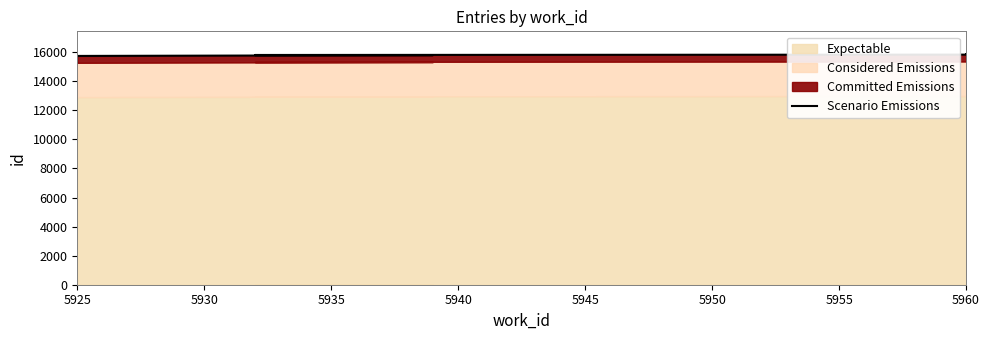

Between 5960 and 5925, which is larger?

5960